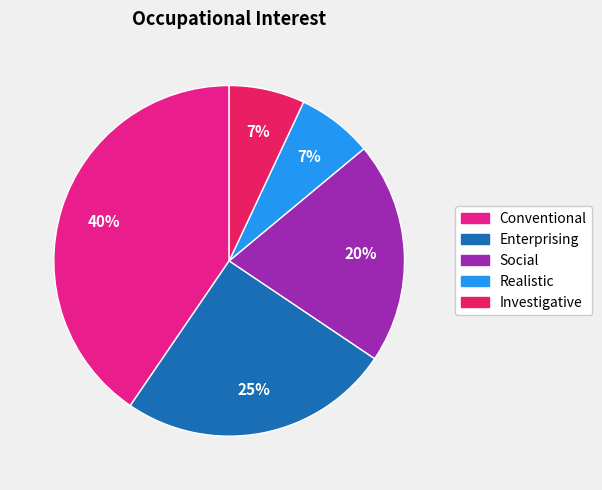

Combined, do Social and Conventional account for over 50%?

Yes